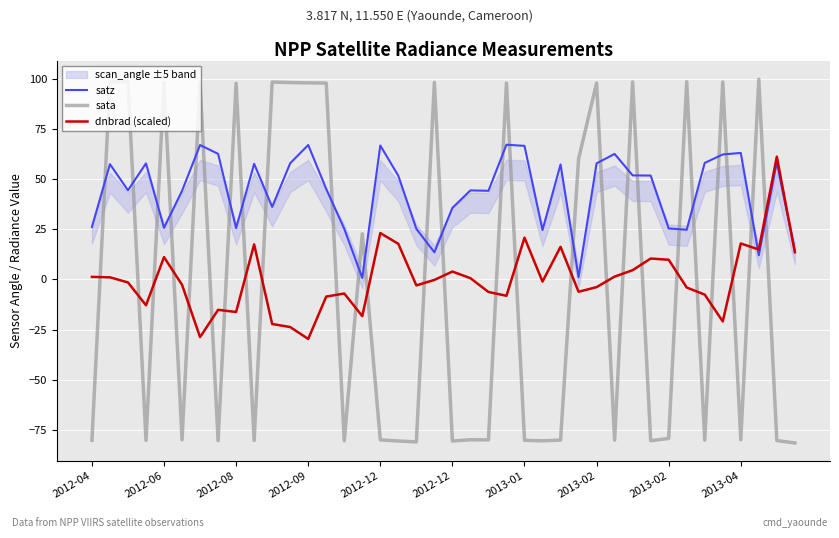

Which series changed the most between 18 and 38?

dnbrad (scaled)